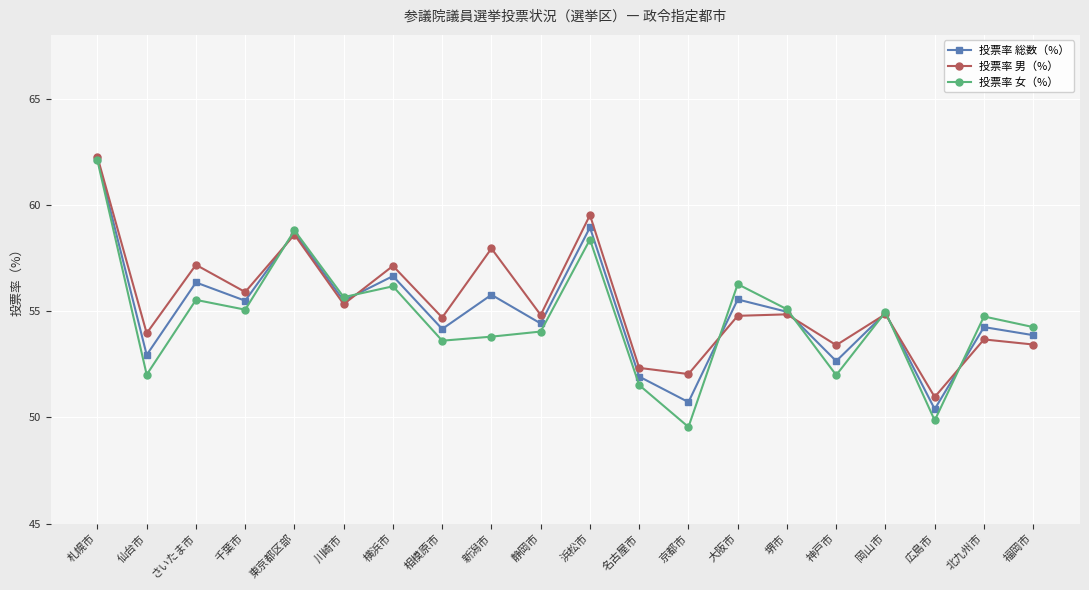

At which category does 投票率 総数（%） reach its first local peak?

さいたま市